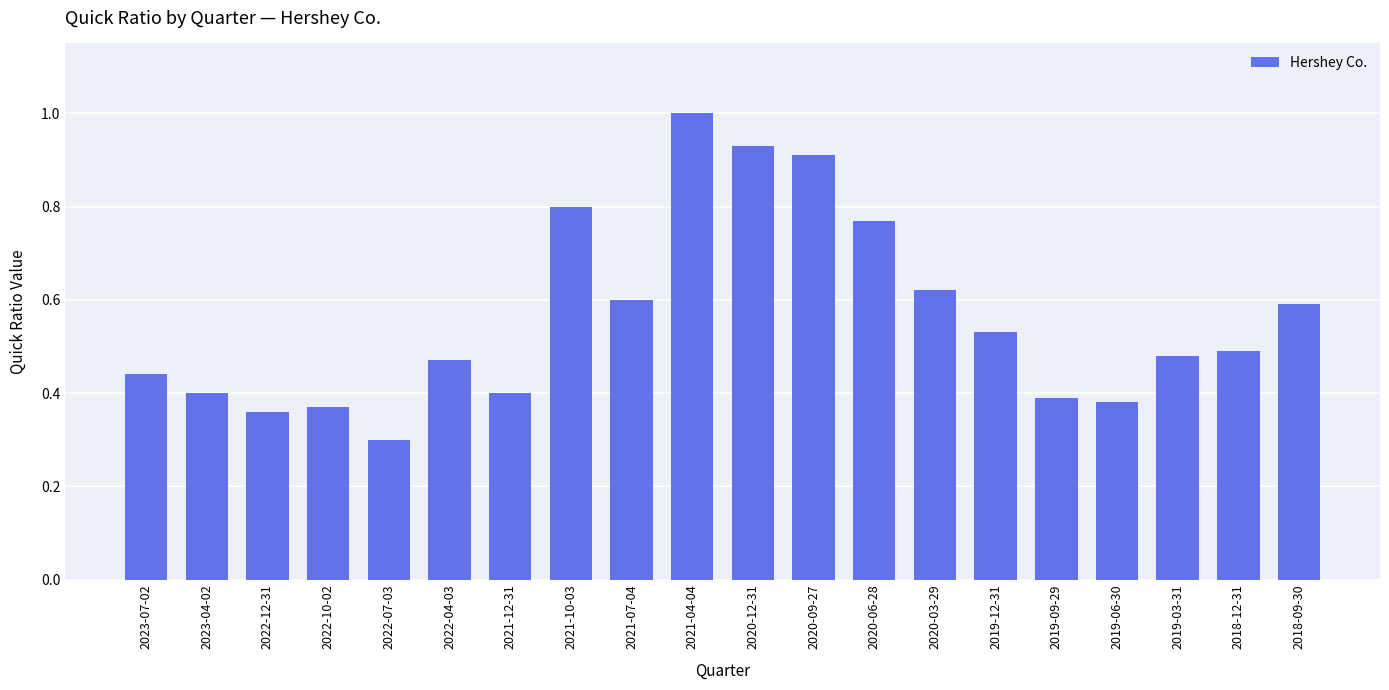

What is the greatest value displayed?

1.0